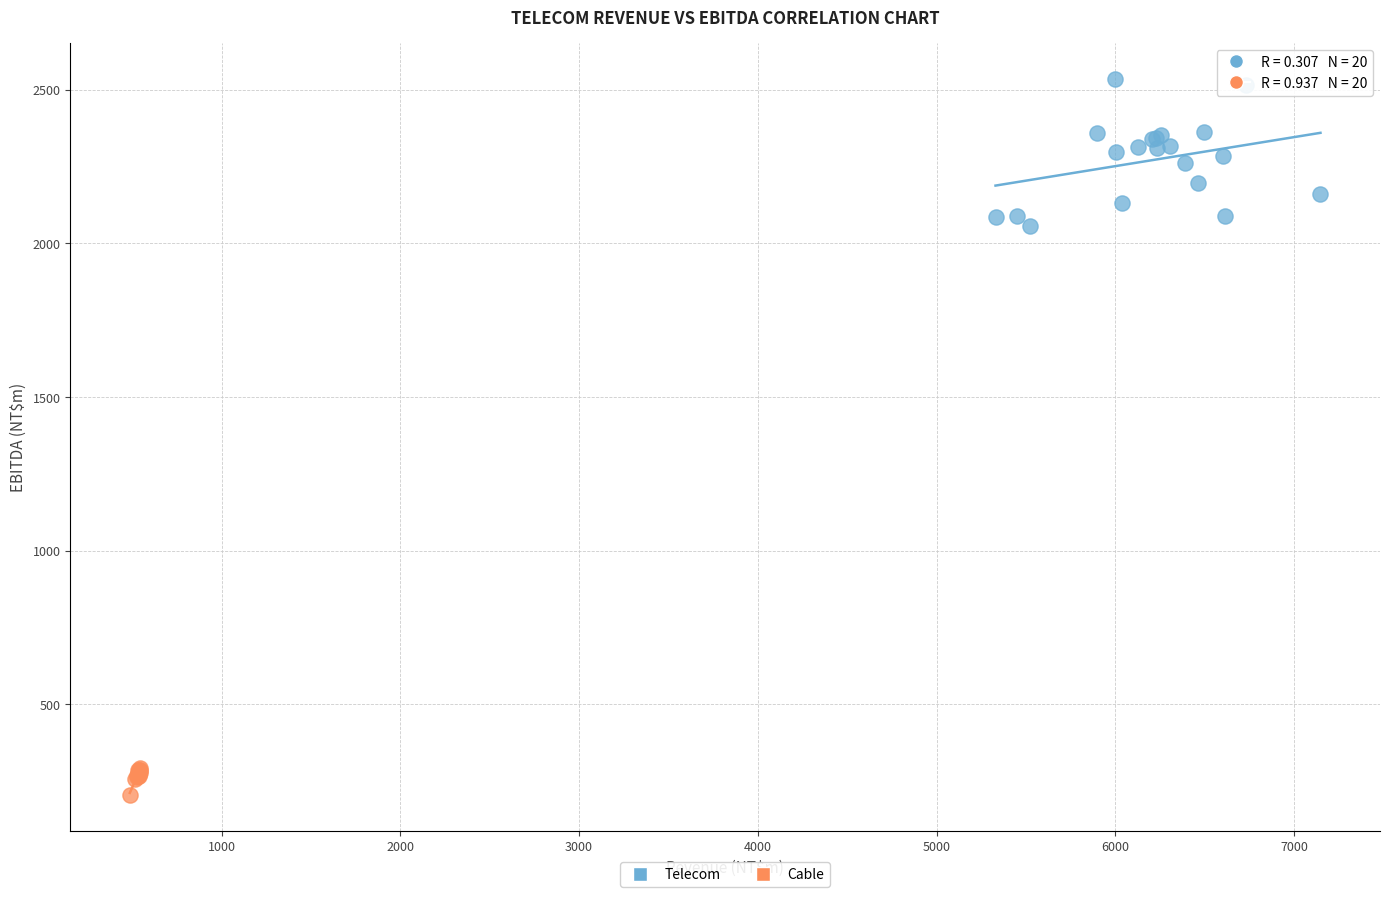

Which series contains the highest Y value?

Telecom